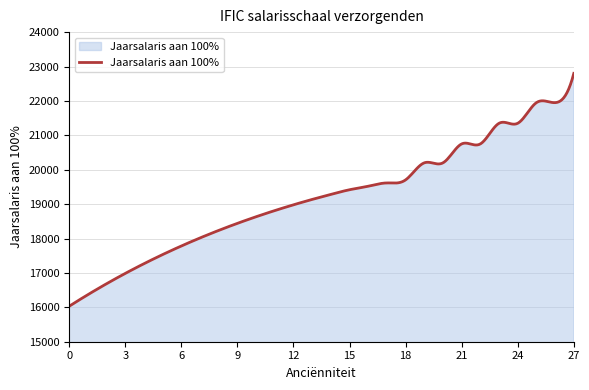

What is the minimum value shown in the chart?

16030.8